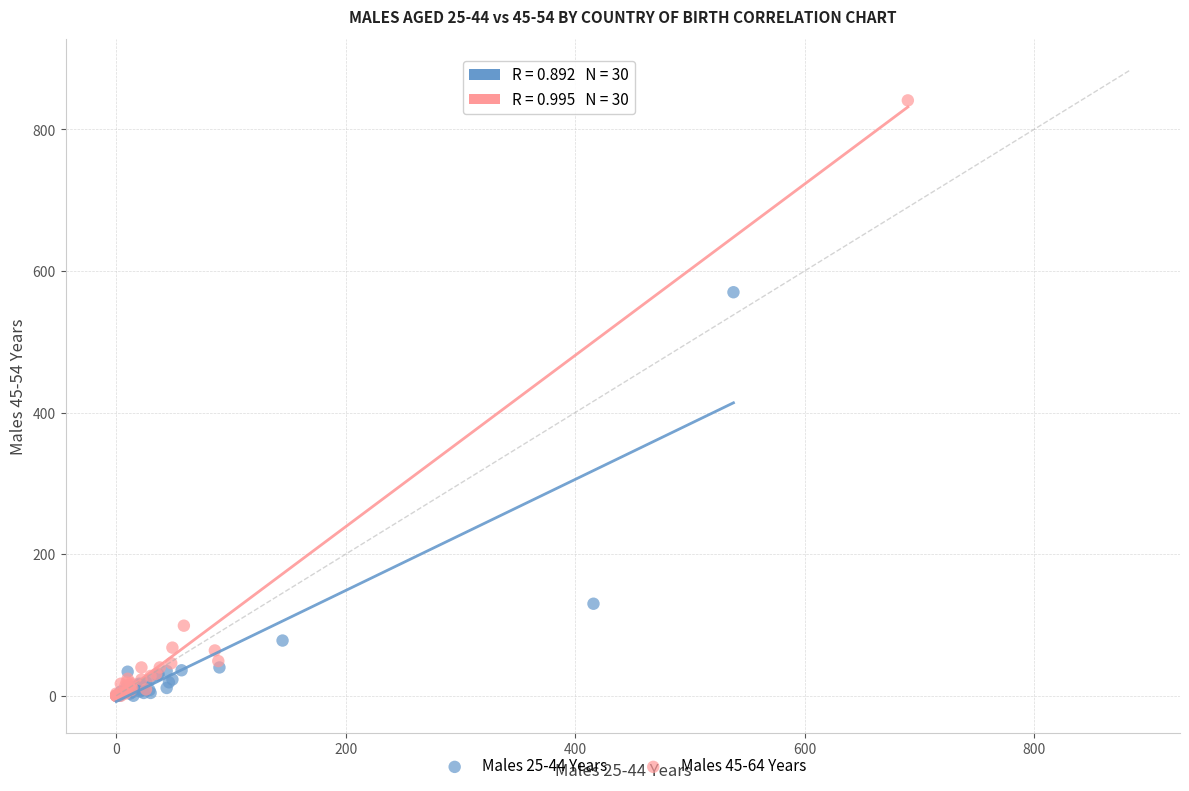

Which series contains the highest Y value?

Males 45-64 Years